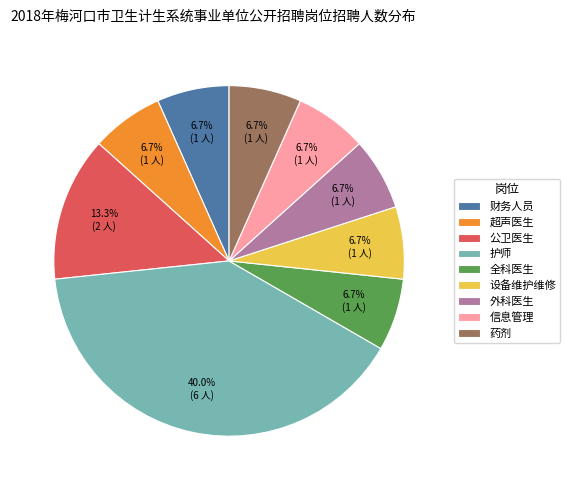

The 护师 slice represents 48% of the pie. True or false?

False